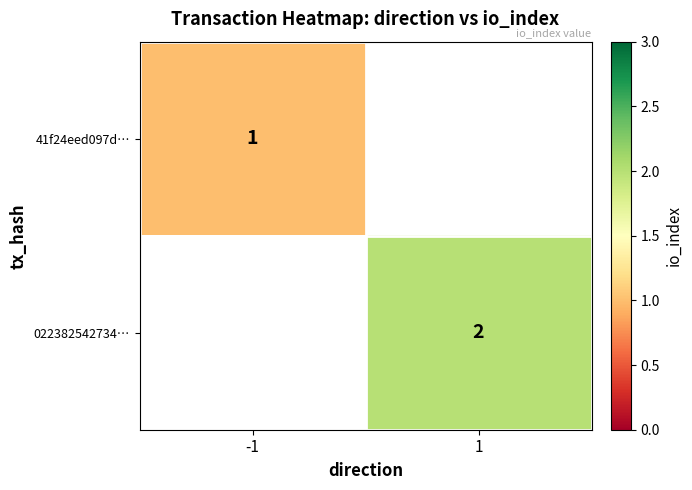

The value of 022382542734… at 1 is 1. True or false?

False